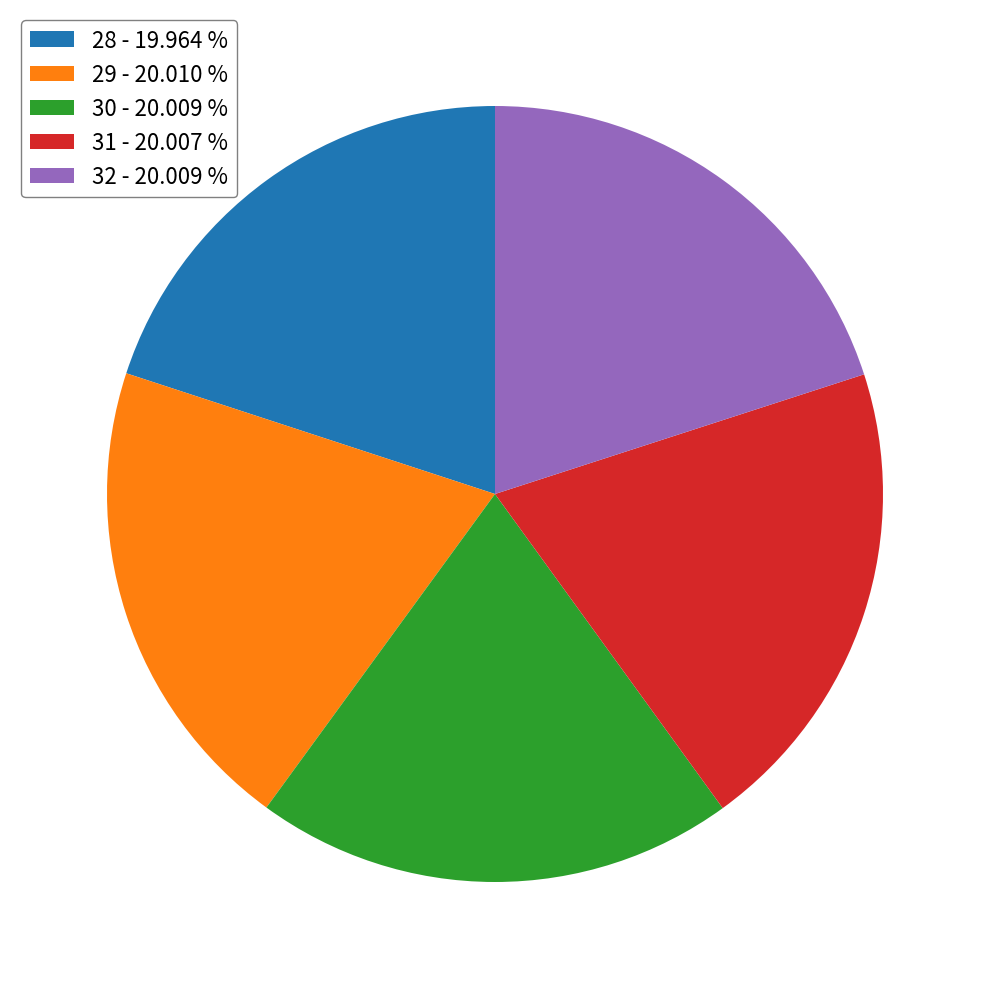

Count the number of slices in the pie.

5